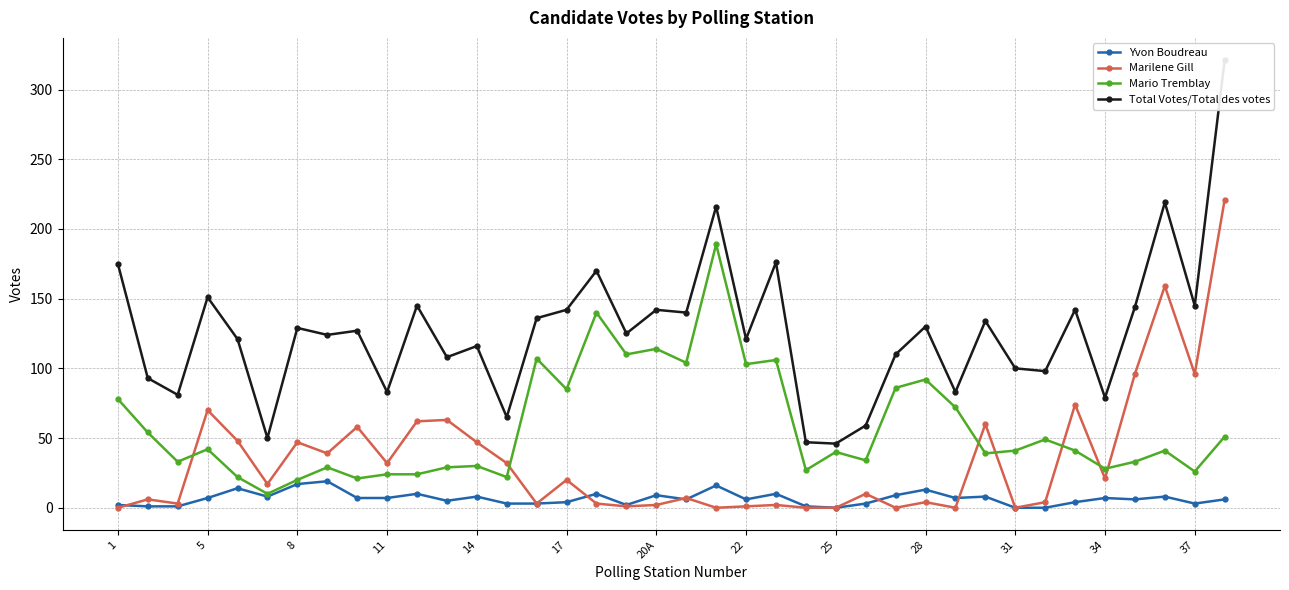

What is the average value of the Marilene Gill series?

34